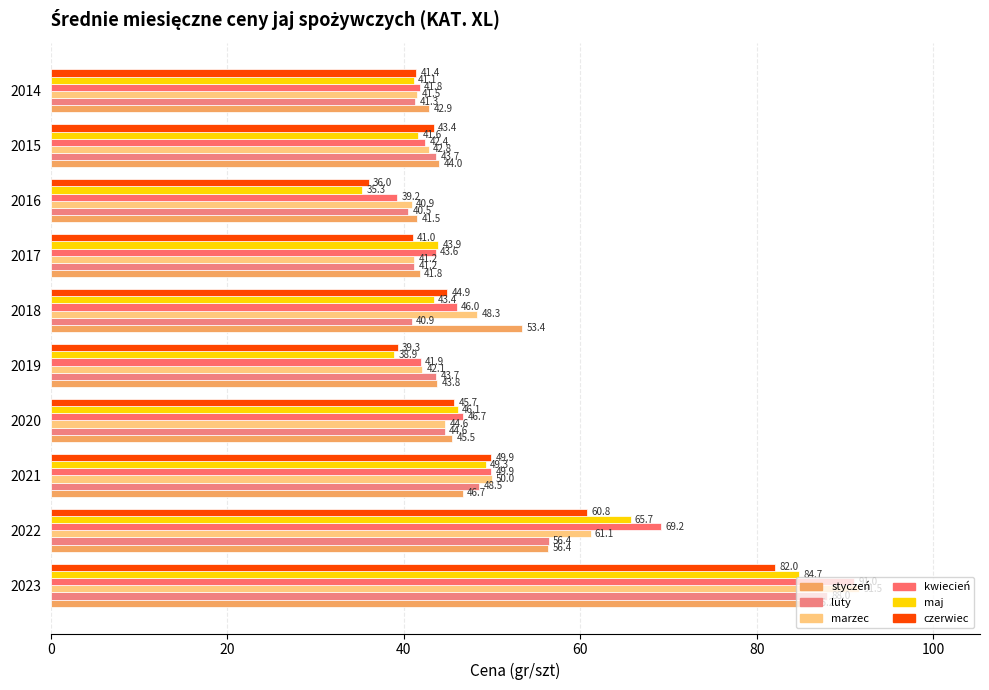

Reading left to right, what are all the values shown in this chart?

styczeń: 86.2	56.4	46.7	45.5	43.8	53.4	41.8	41.5	44.0	42.9
luty: 88.0	56.4	48.5	44.6	43.7	40.9	41.2	40.5	43.7	41.3
marzec: 91.5	61.1	50.0	44.6	42.1	48.3	41.2	40.9	42.8	41.5
kwiecień: 91.0	69.2	49.9	46.7	41.9	46.0	43.6	39.2	42.4	41.8
maj: 84.7	65.7	49.3	46.1	38.9	43.4	43.9	35.3	41.6	41.1
czerwiec: 82.0	60.8	49.9	45.7	39.3	44.9	41.0	36.0	43.4	41.4